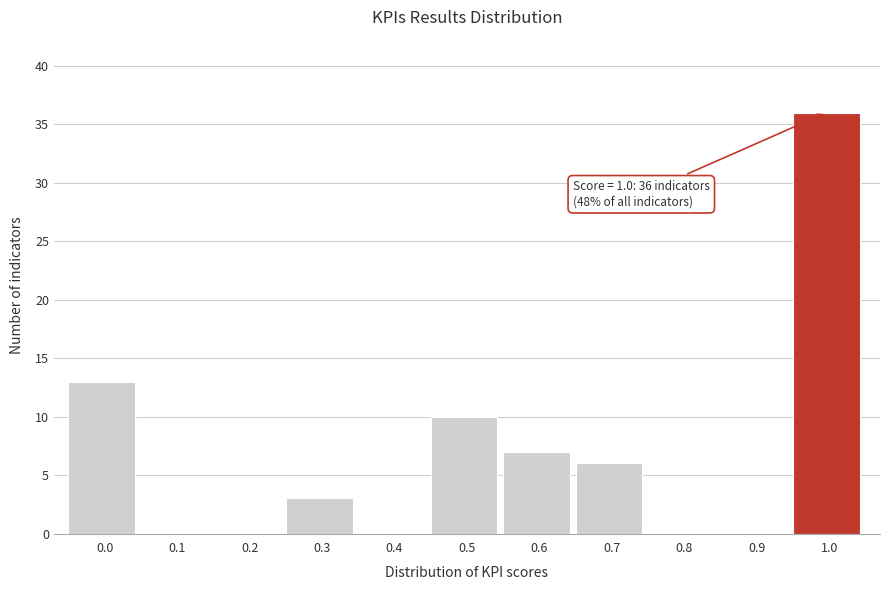

Reading right to left, what are all the values shown in this chart?

1.0=36	0.9=0	0.8=0	0.7=6	0.6=7	0.5=10	0.4=0	0.3=3	0.2=0	0.1=0	0.0=13